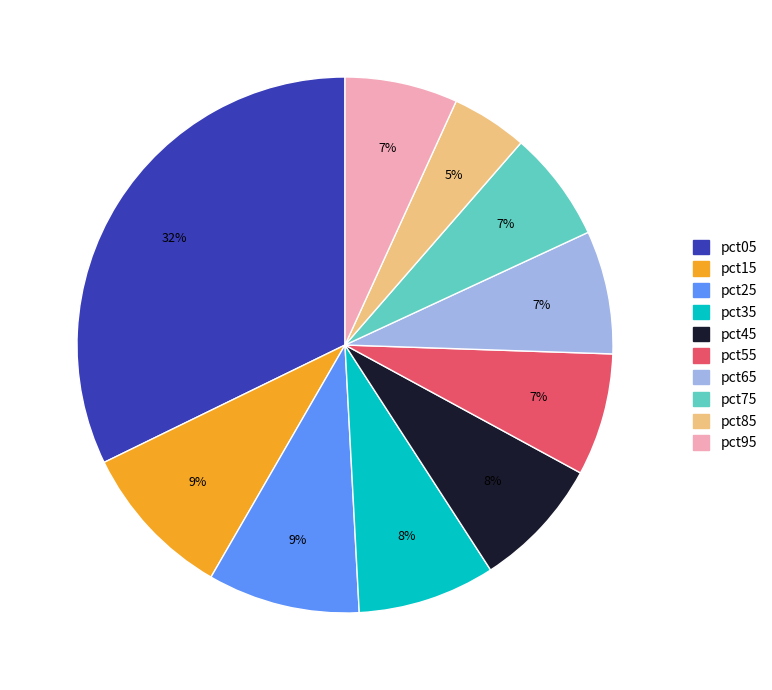

Between pct25 and pct65, which is larger?

pct25